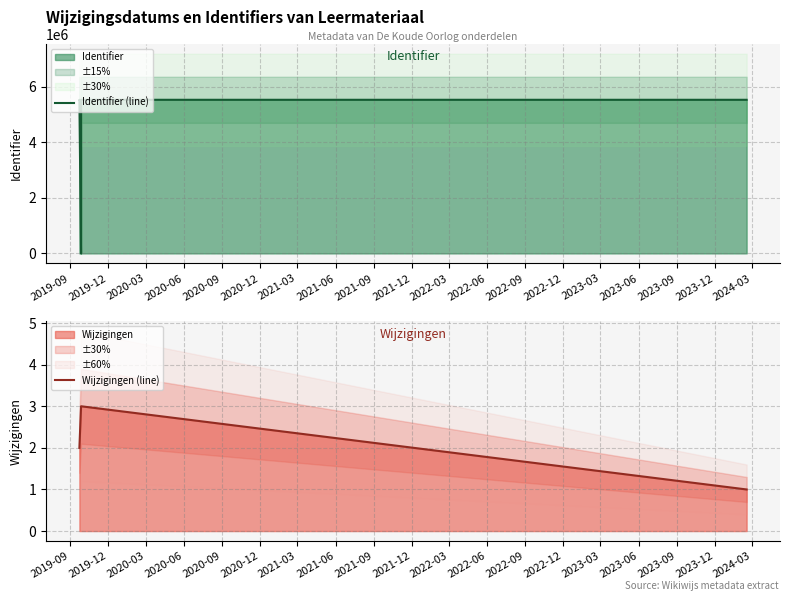

True or false: there are more than 2 points higher than both neighbors.

False